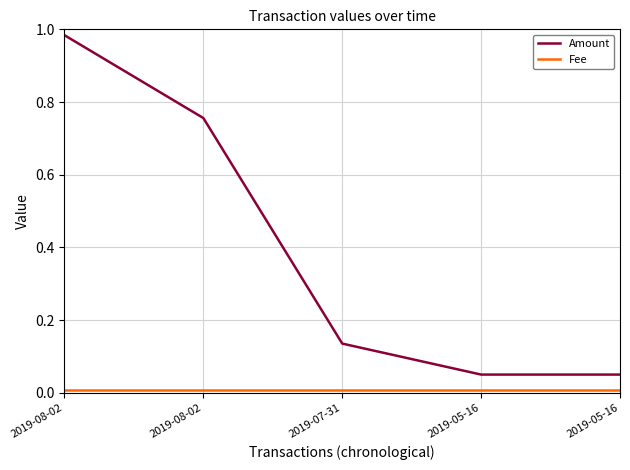

Rank the series by their average value, from lowest to highest.

Fee, Amount